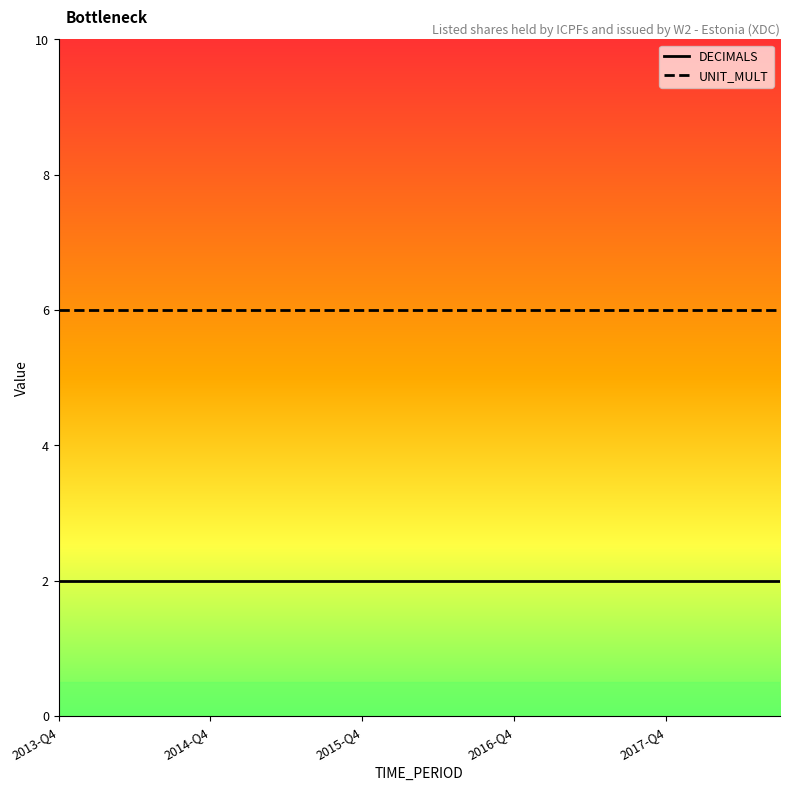

True or false: UNIT_MULT and DECIMALS intersect in this chart.

False